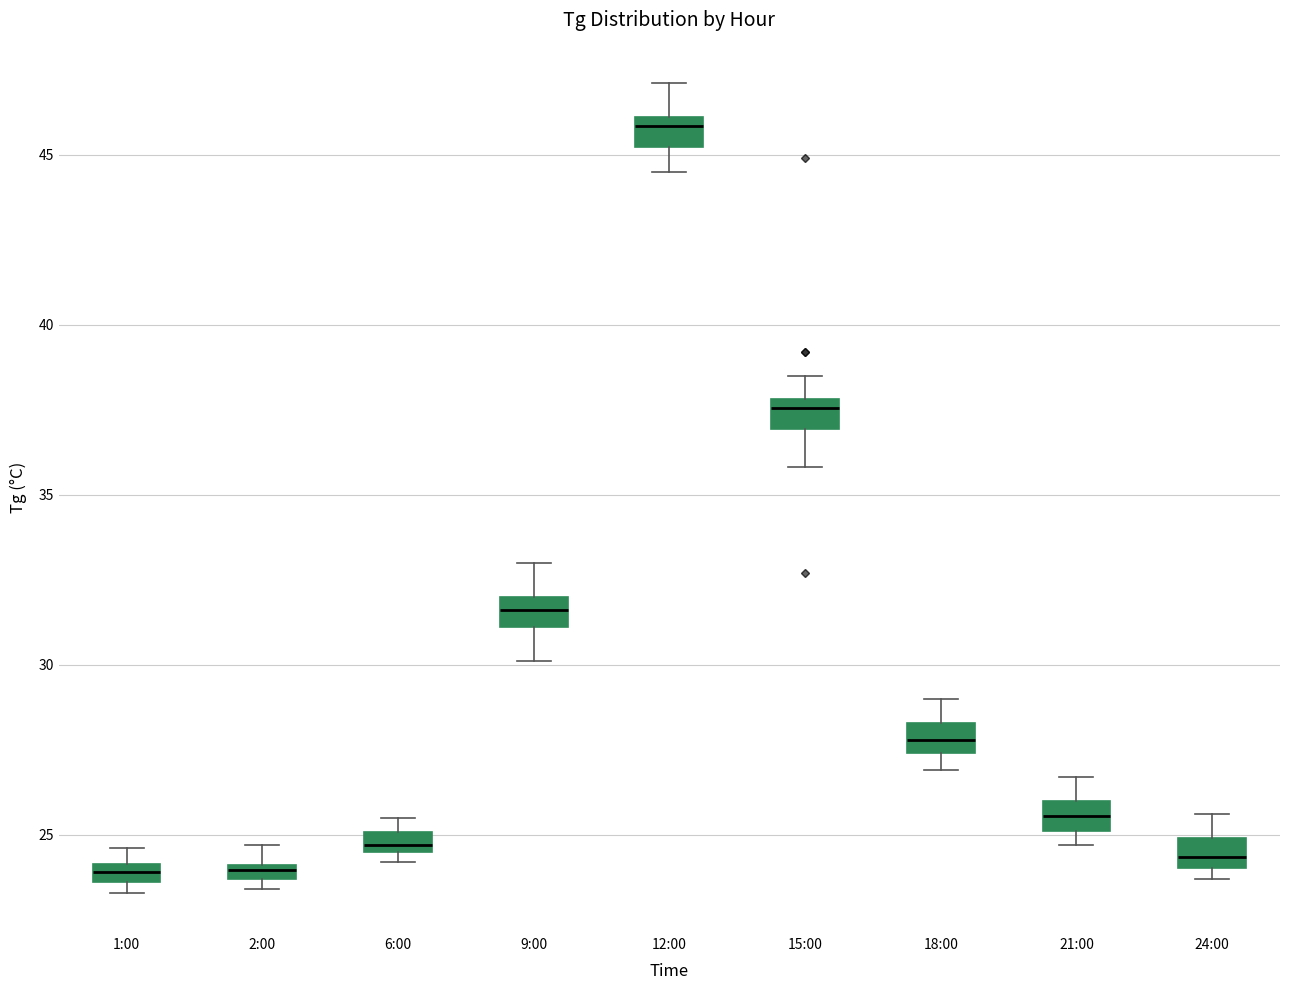

Where is the lower edge of the box for 15:00 on the y-axis? The values are not printed on the chart, so give them approximately, as read against the axis.

37.0